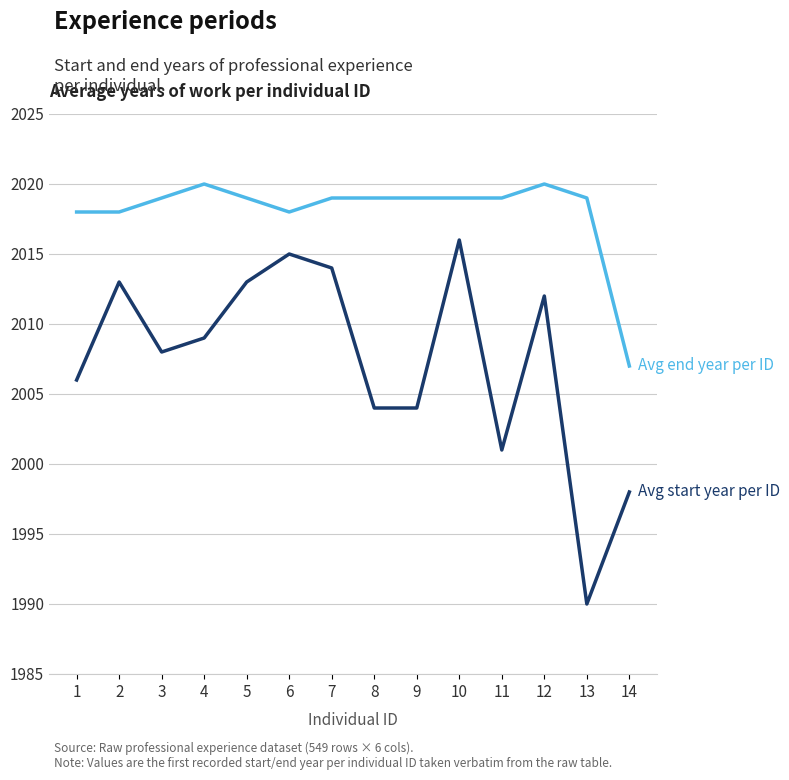

What is the smallest value displayed?

1990